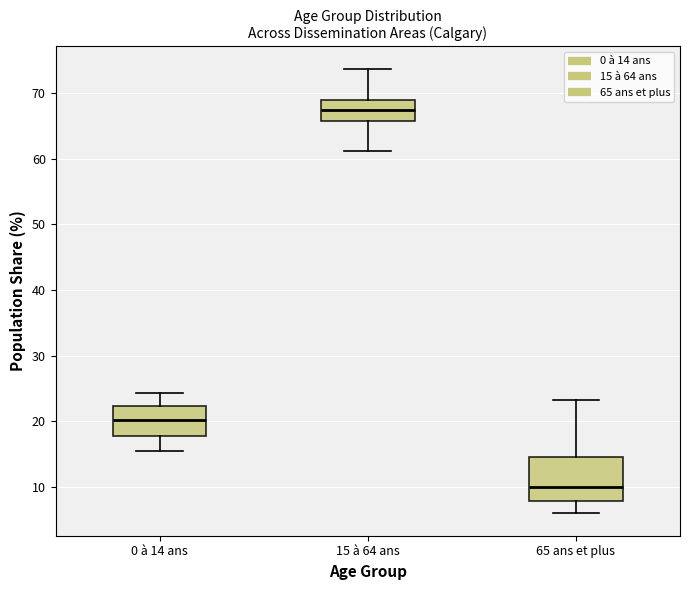

Which box is the tallest, from its lower edge to its upper edge?

65 ans et plus